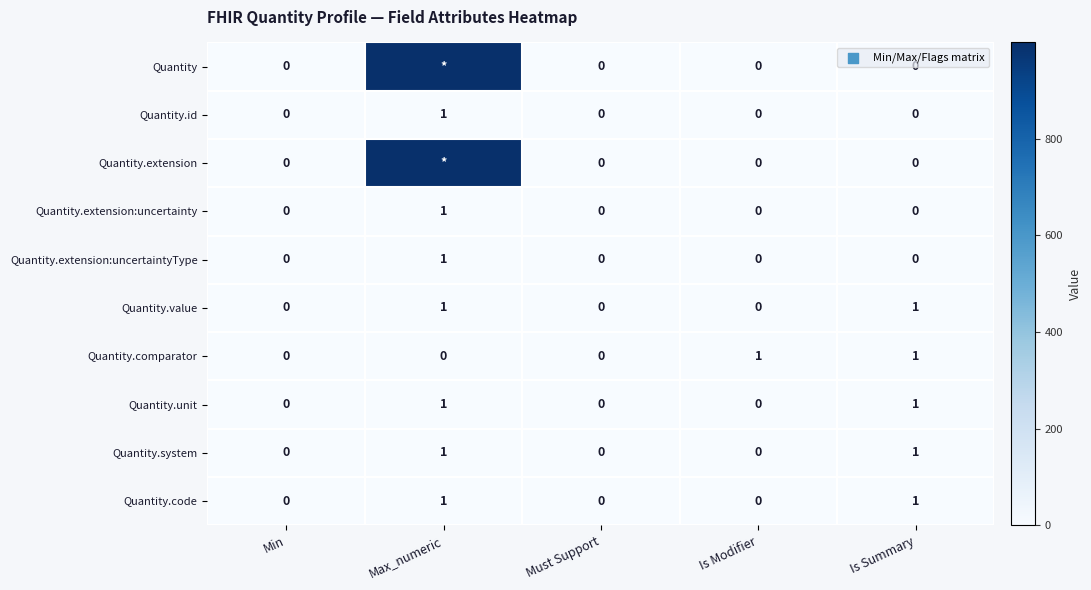

True or false: Quantity.code has a value of 1 at Max_numeric.

True